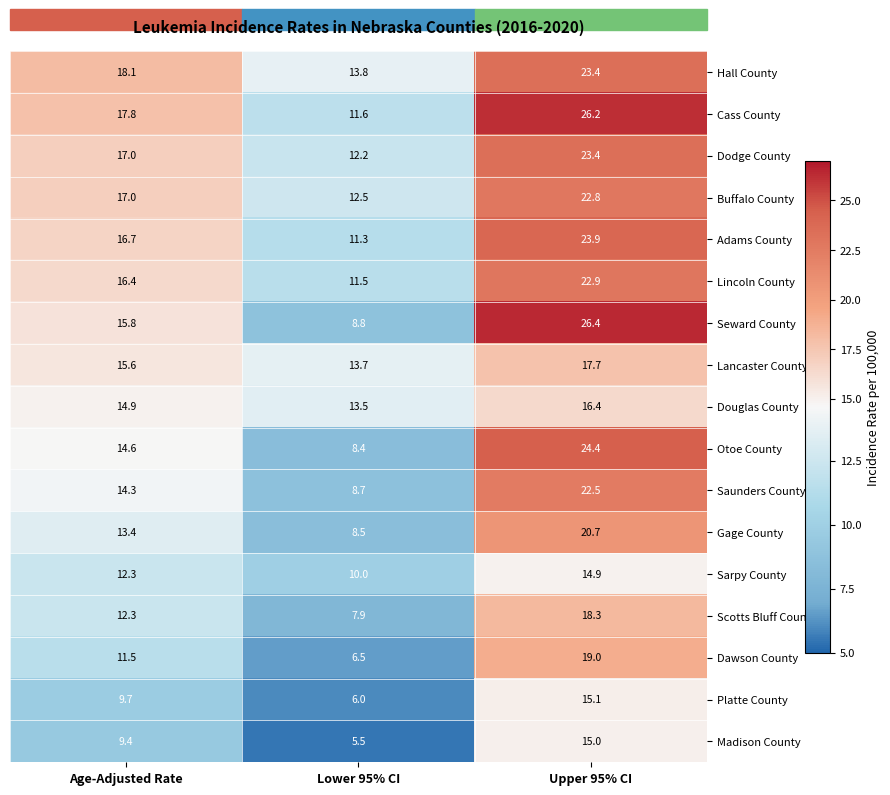

How many series are shown in this chart?

17